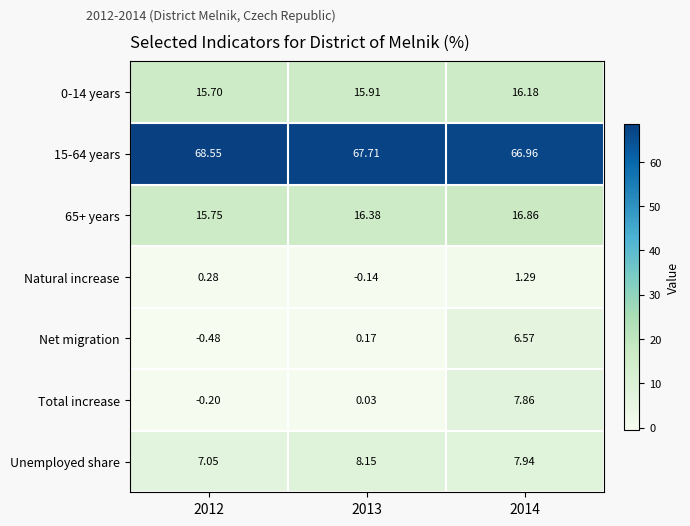

Between 2012 and 2013, which series saw the biggest shift?

Unemployed share